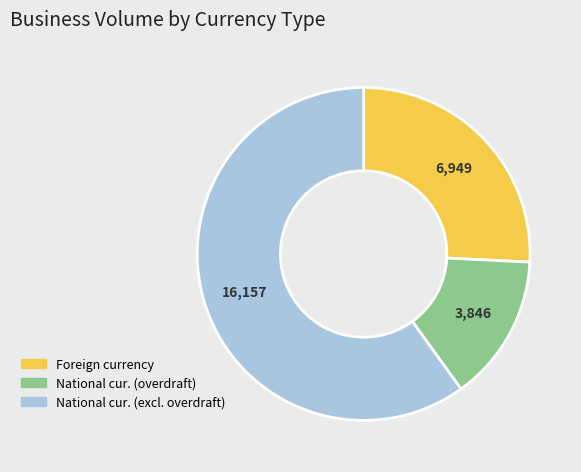

What is the ratio of the value at National cur. (excl. overdraft) to the value at Foreign currency?

2.3